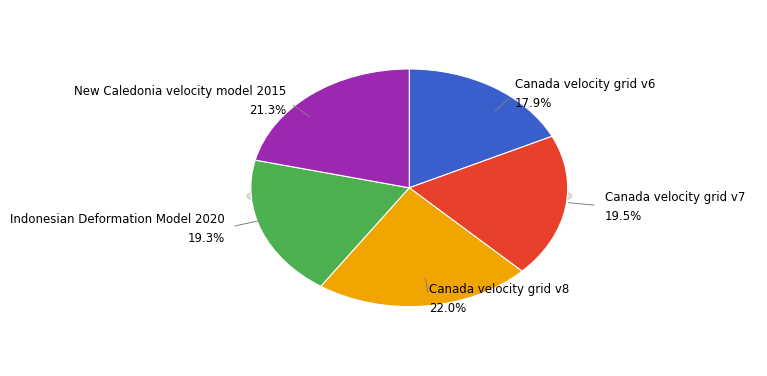

What percentage is the Canada velocity grid v6 slice, to the nearest percent?

18%